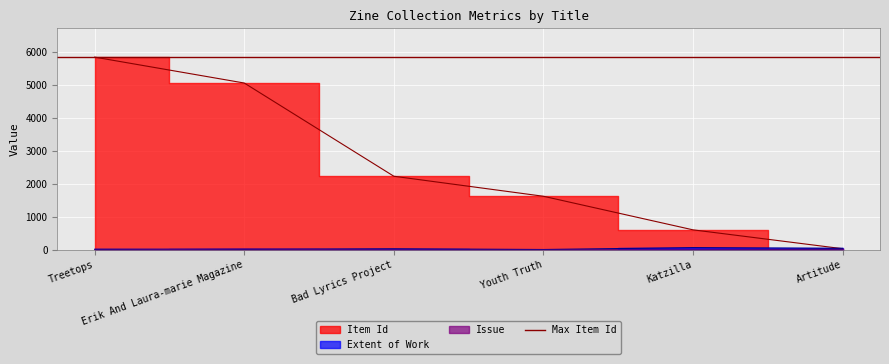

Which category has the lowest value in the Issue series?

Treetops